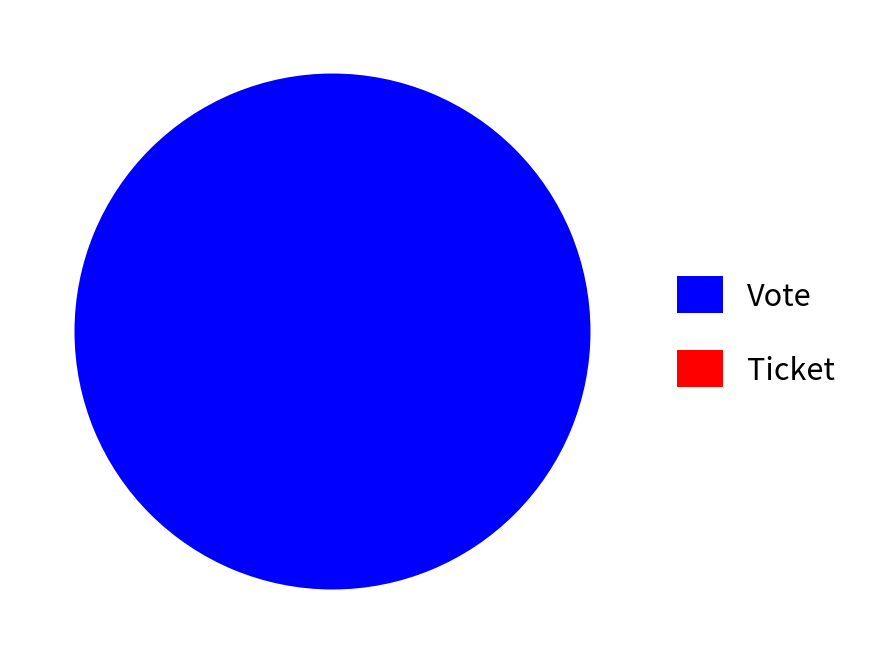

Does any single category account for the majority?

Yes